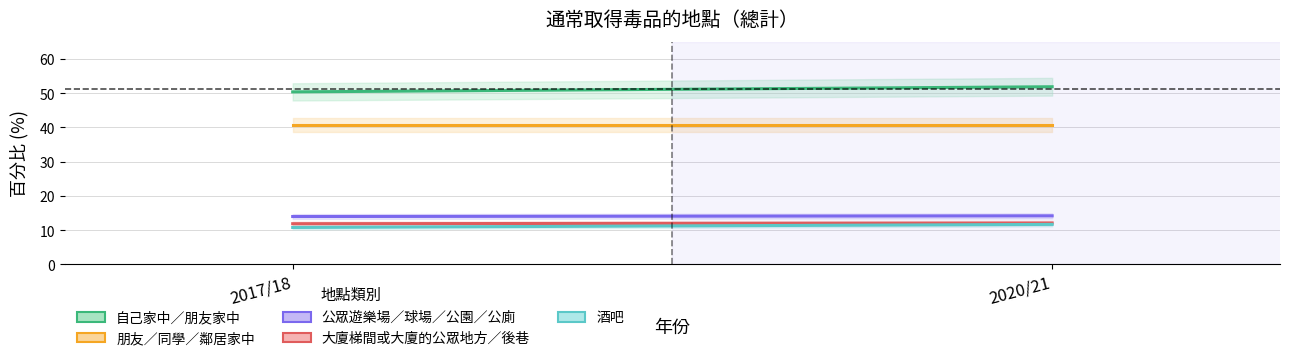

Which series has the largest range (max minus min)?

自己家中／朋友家中